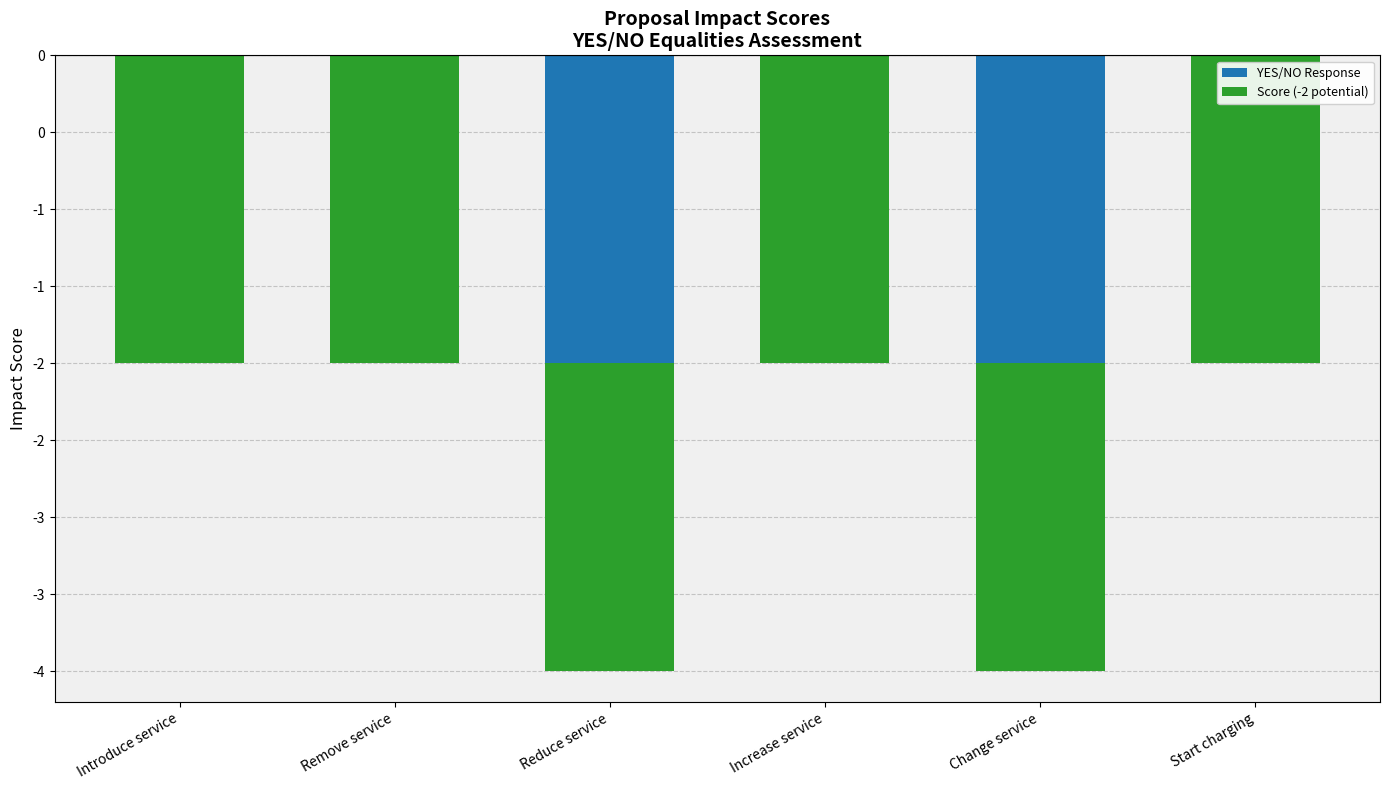

What is the value of the Score (-2 potential) bar at the 1st from the left?

-2